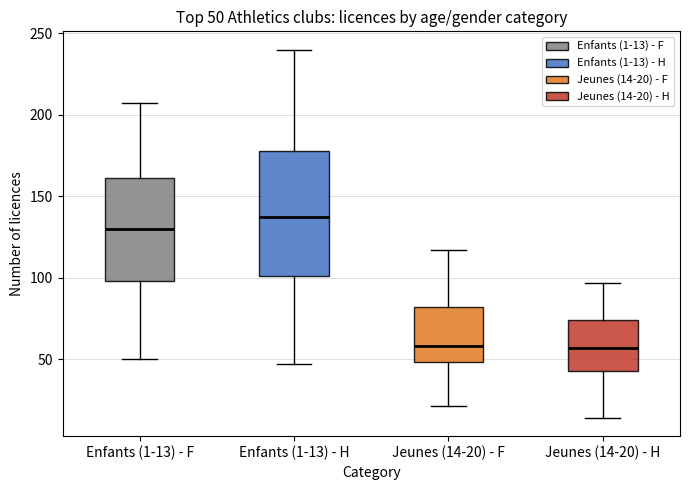

Comparing the boxes themselves (not the whiskers), which one is the tallest?

Enfants (1-13) - H